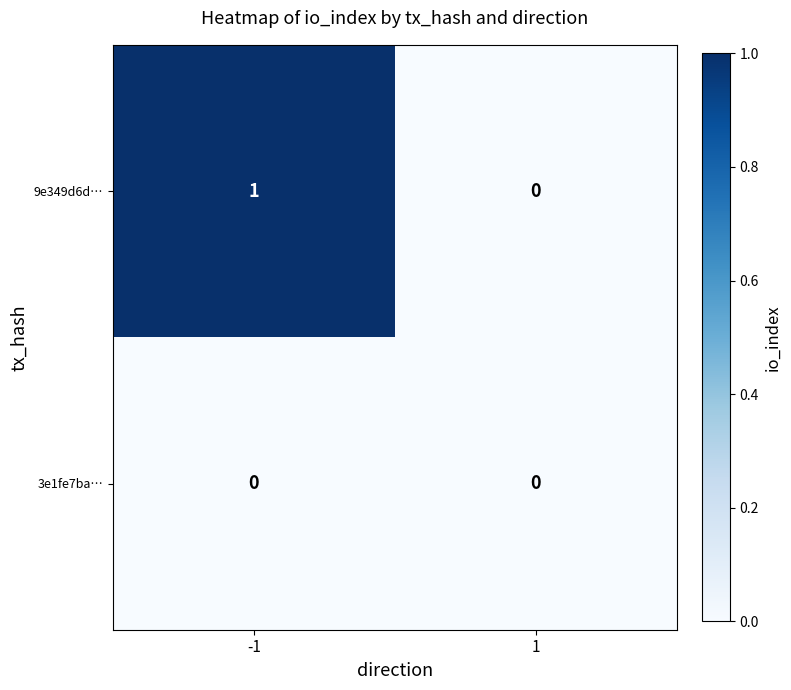

Which series has the largest range (max minus min)?

9e349d6d…